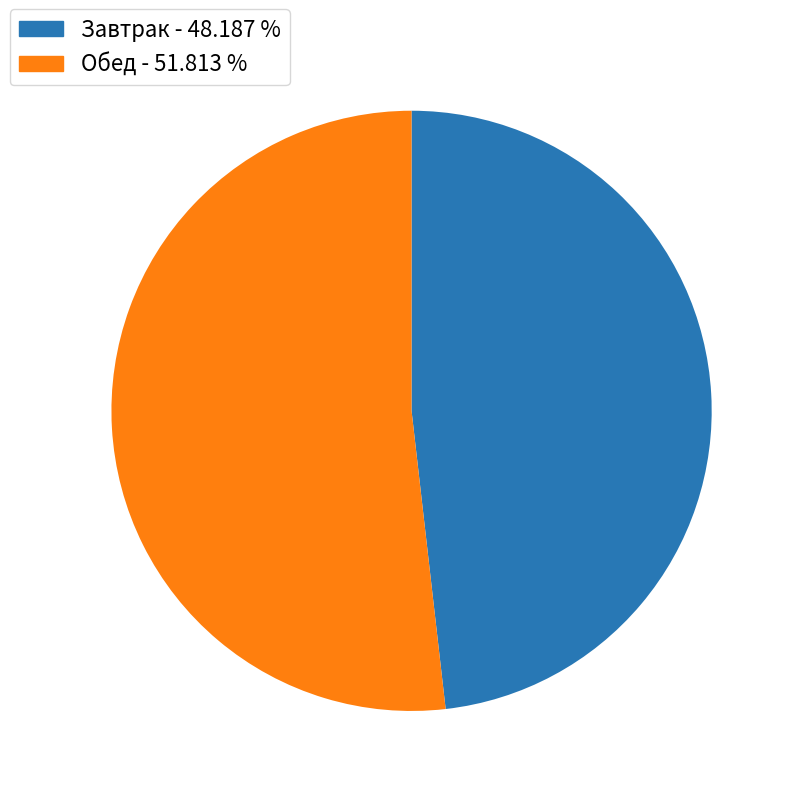

Combined, do Завтрак and Обед account for over 50%?

Yes